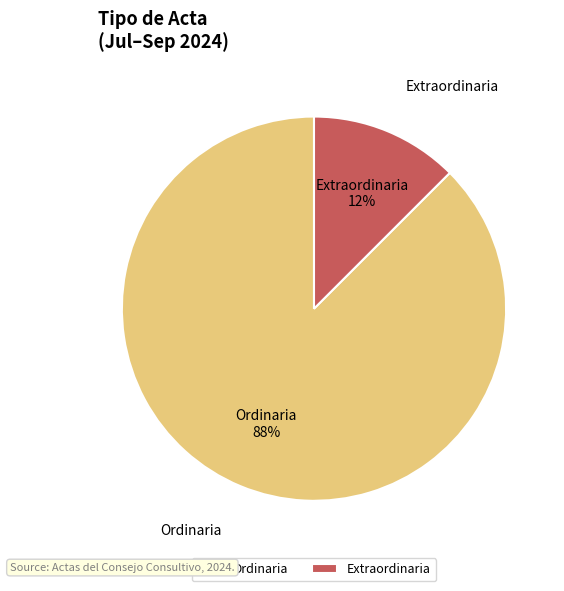

How many segments does this pie chart have?

2